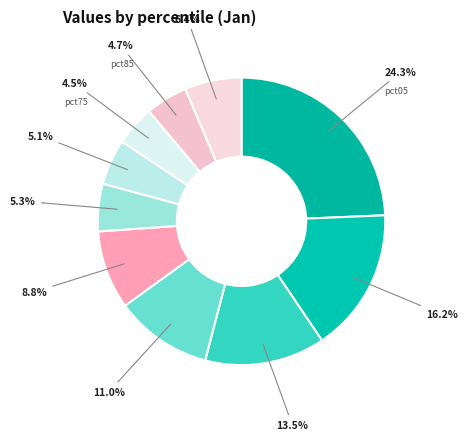

Combined, do pct65 and pct05 account for over 50%?

No